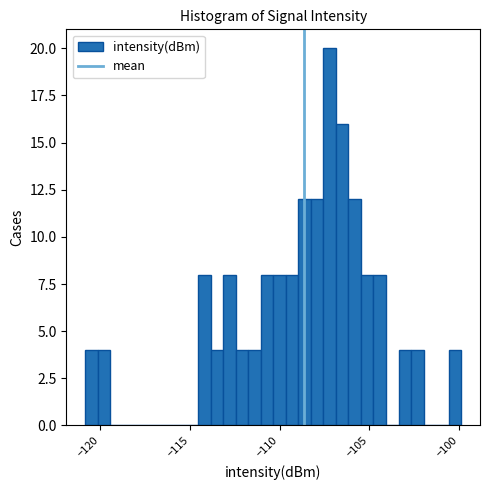

Around what value on the x-axis is the tallest bar? Give the approximate position of its centre, as read against the axis.

-107.0